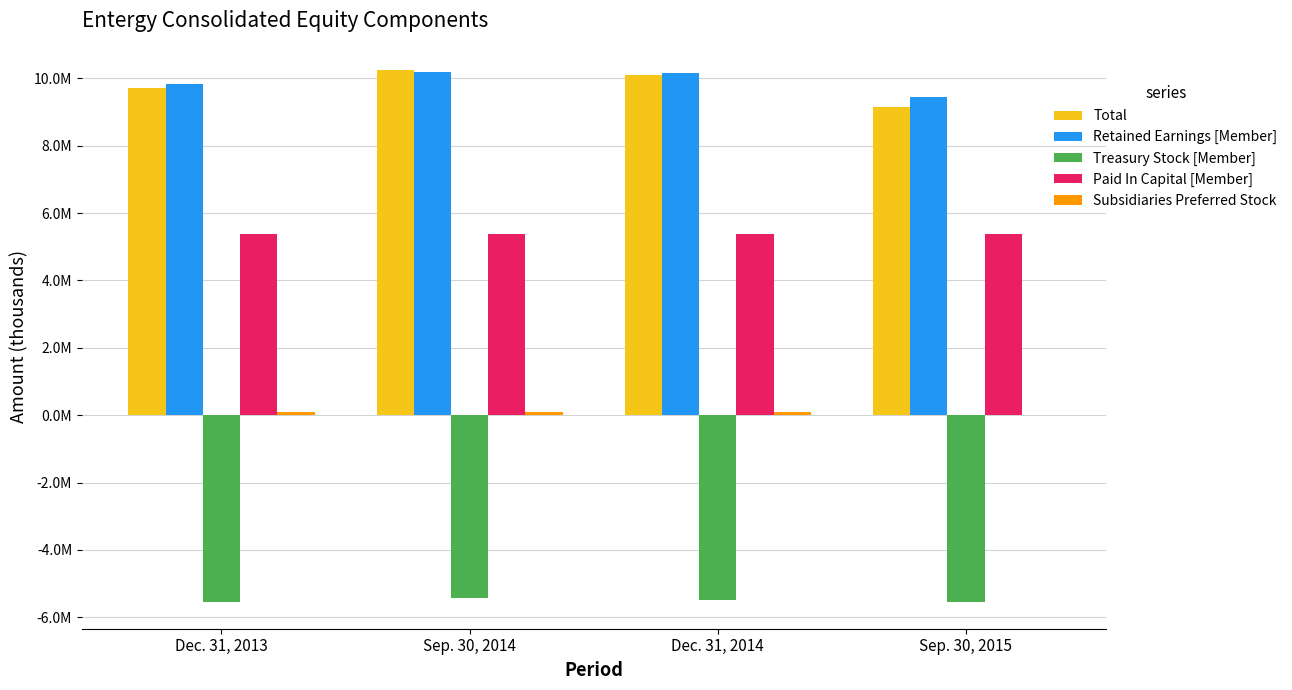

Between Sep. 30, 2014 and Dec. 31, 2013, which is larger?

Sep. 30, 2014